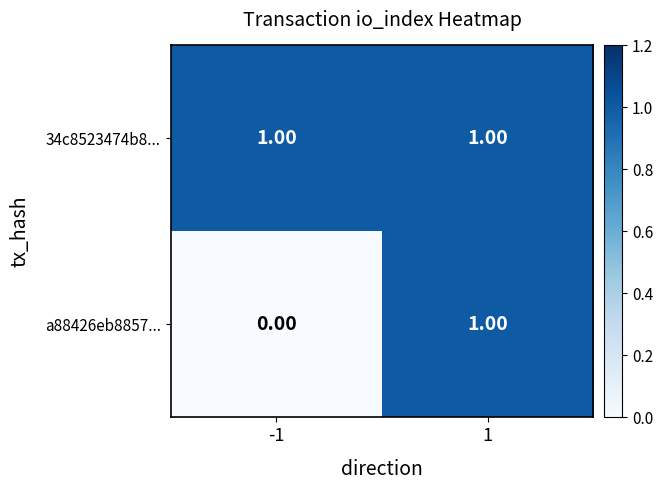

Which series has the largest total across all categories?

34c8523474b8...